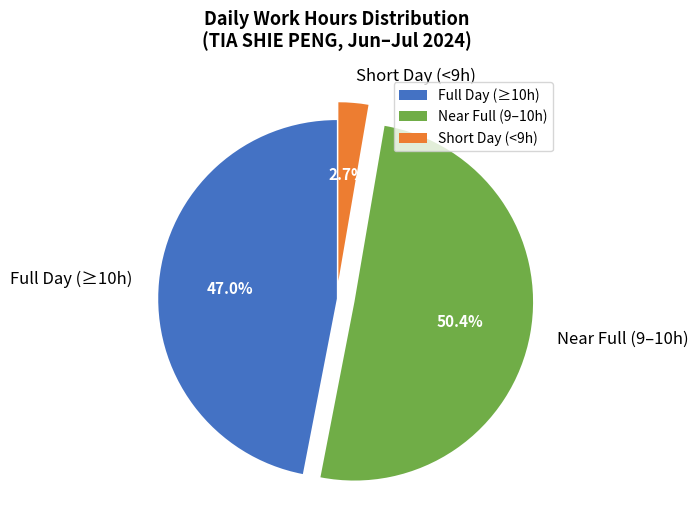

Rank the categories by value from lowest to highest.

Short Day (<9h), Full Day (≥10h), Near Full (9–10h)